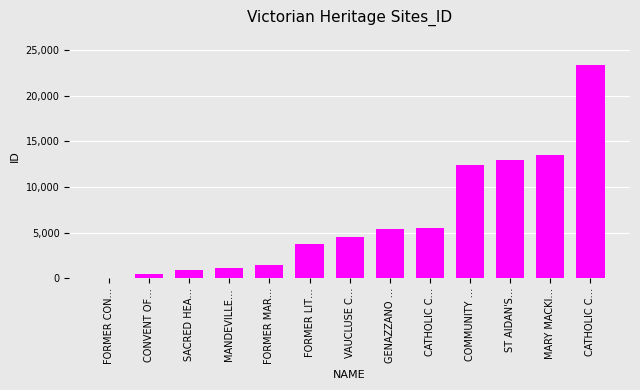

Is it true that the value at FORMER LIT… is 1870?

False